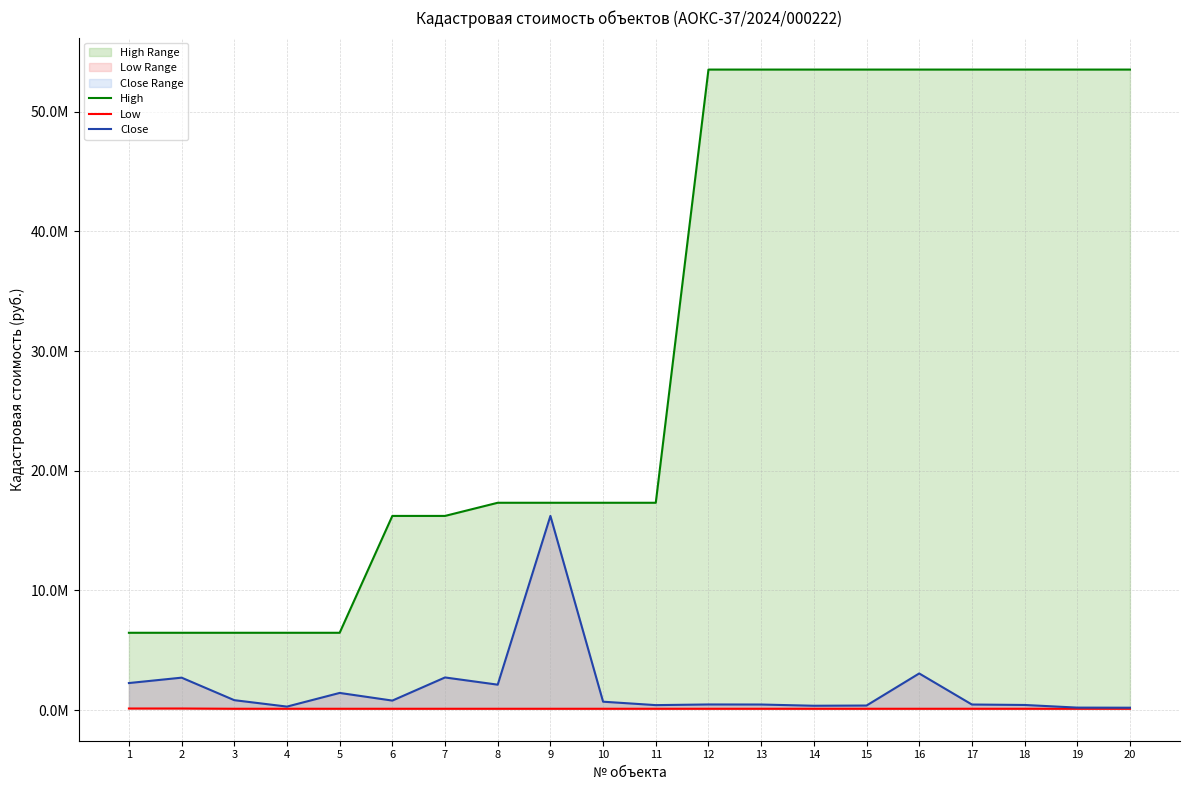

What is the difference between the maximum and minimum values in the Close series?

16021475.4